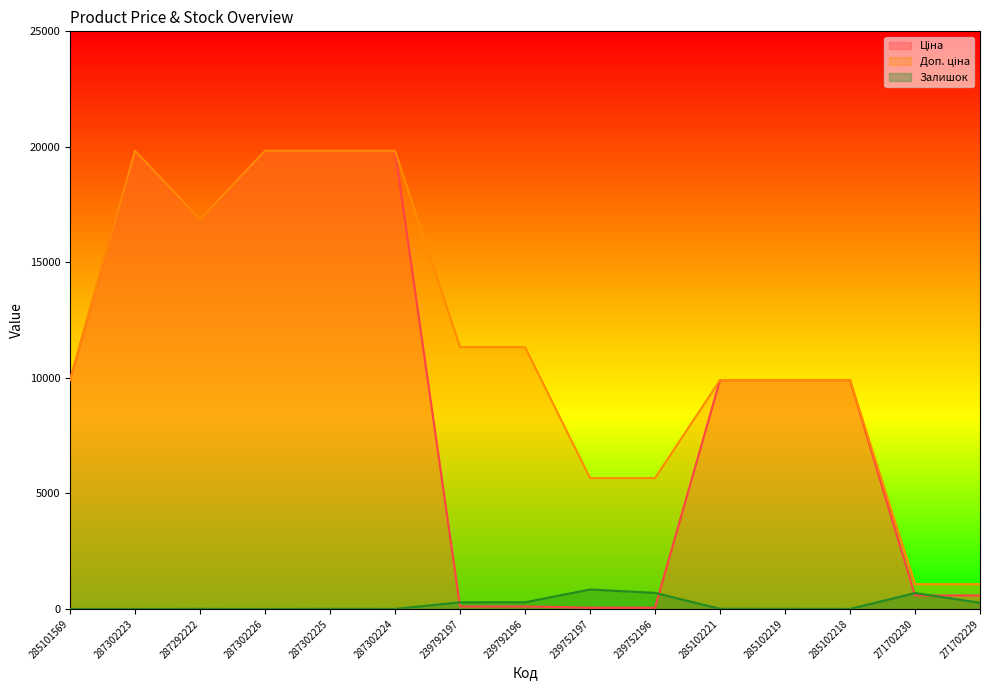

True or false: Доп. ціна and Ціна intersect in this chart.

False